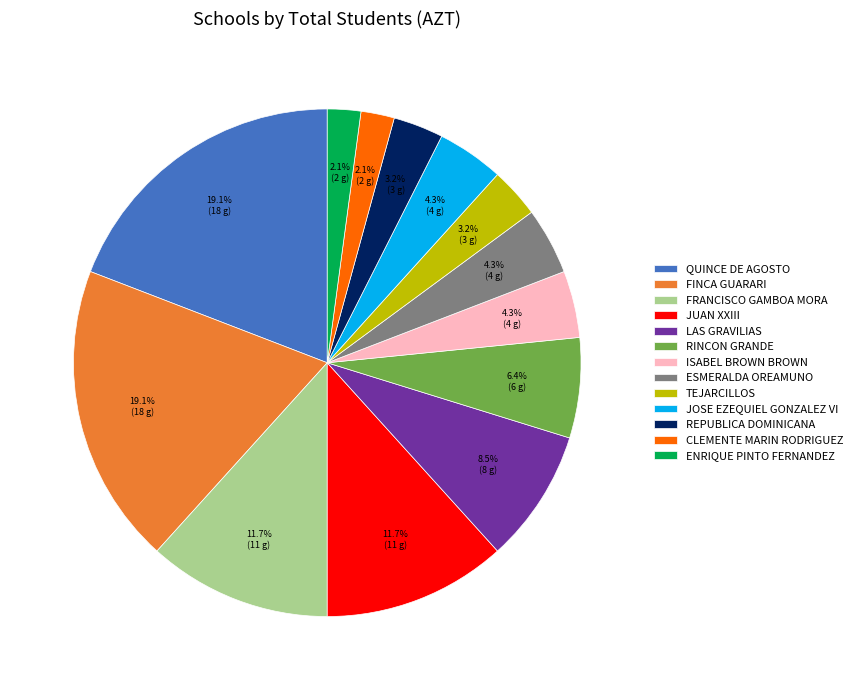

What percentage is the ENRIQUE PINTO FERNANDEZ slice, to the nearest percent?

2%